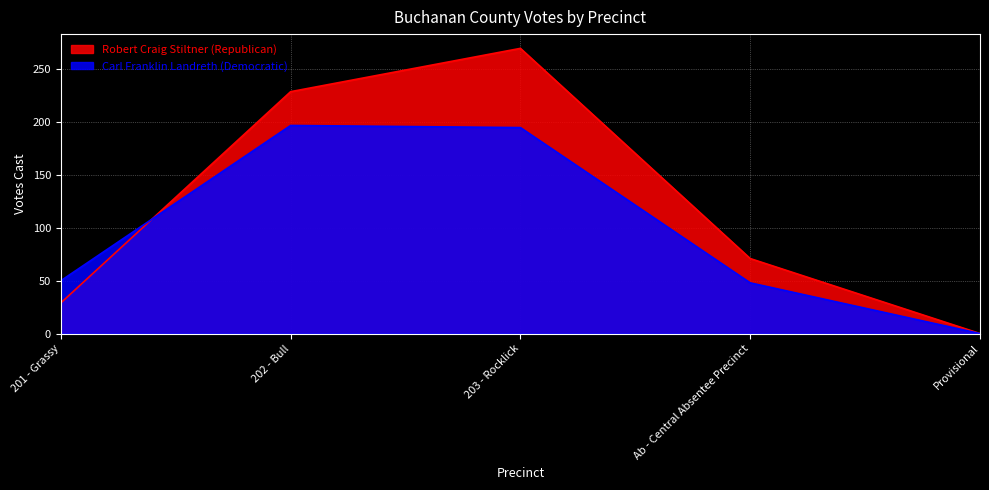

Count the Robert Craig Stiltner (Republican) values in the range 29 to 229.

3